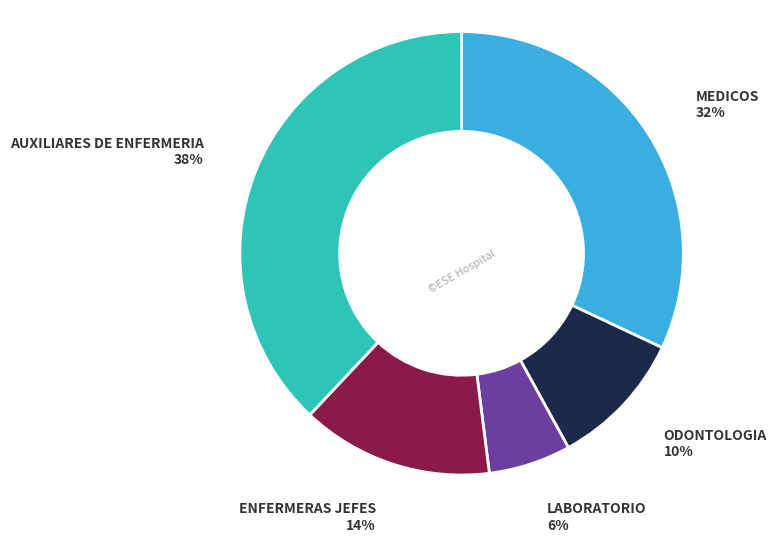

Is there any slice that represents more than half of the pie?

No